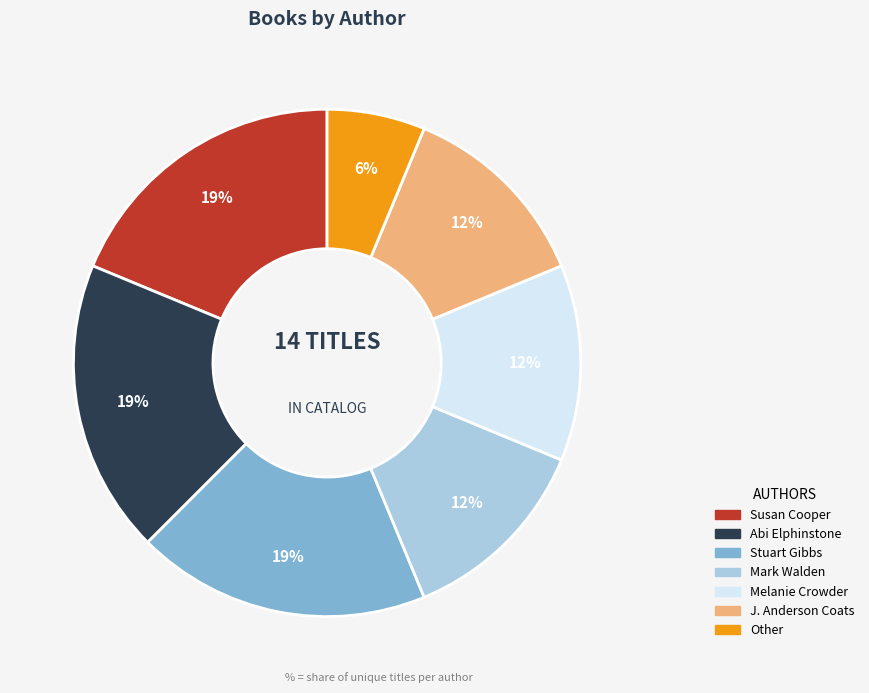

Count the number of slices in the pie.

7